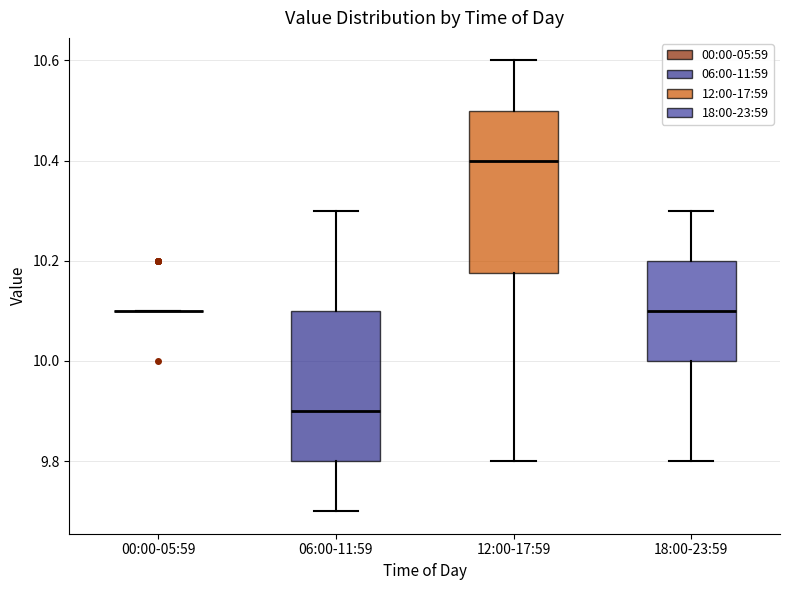

Which box is the tallest, from its lower edge to its upper edge?

12:00-17:59